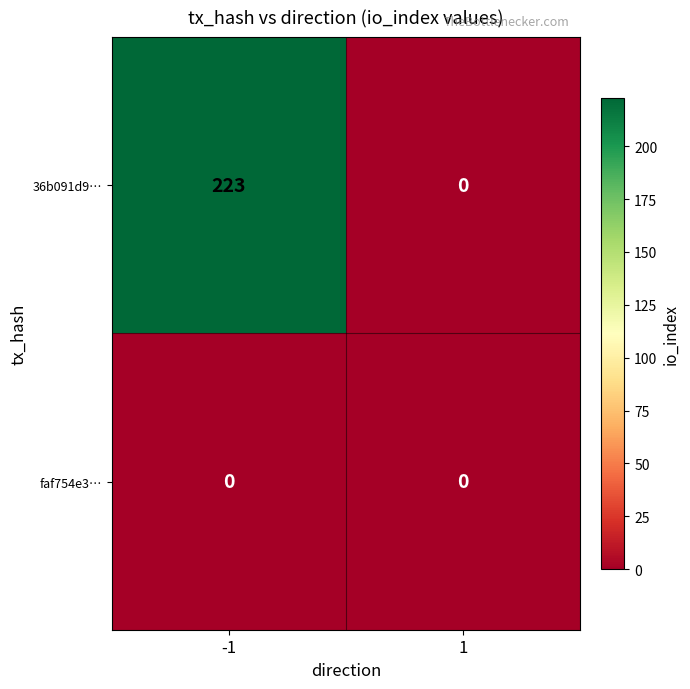

Which series changed the most between -1 and 1?

36b091d9…